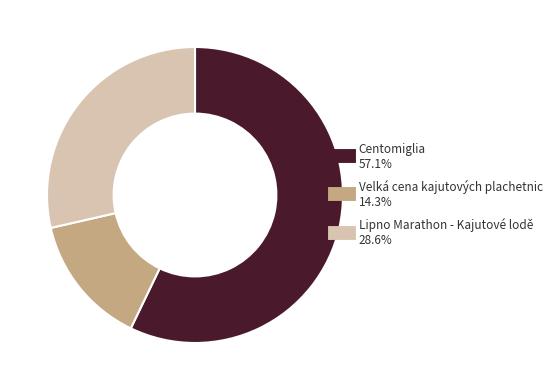

Which has a higher value, Lipno Marathon - Kajutové lodě or Velká cena kajutových plachetnic?

Lipno Marathon - Kajutové lodě